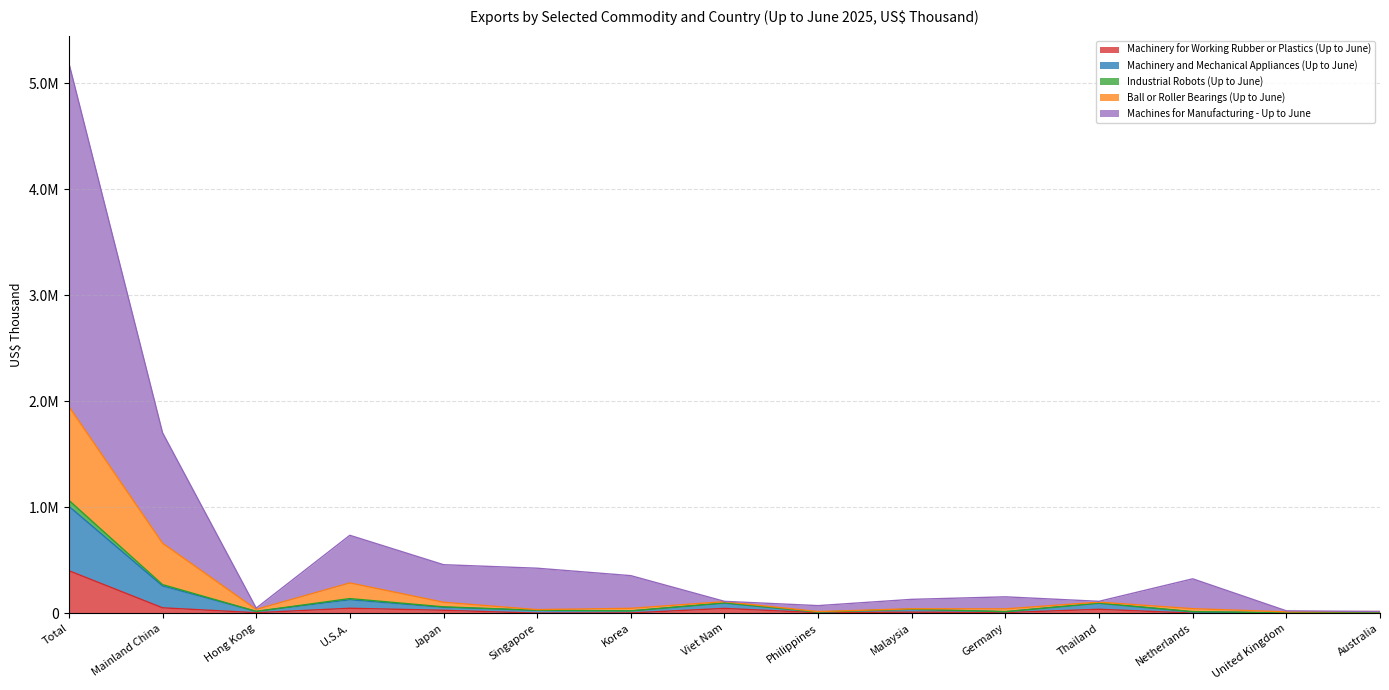

The Ball or Roller Bearings (Up to June) series shows 37184 at Germany. True or false?

False